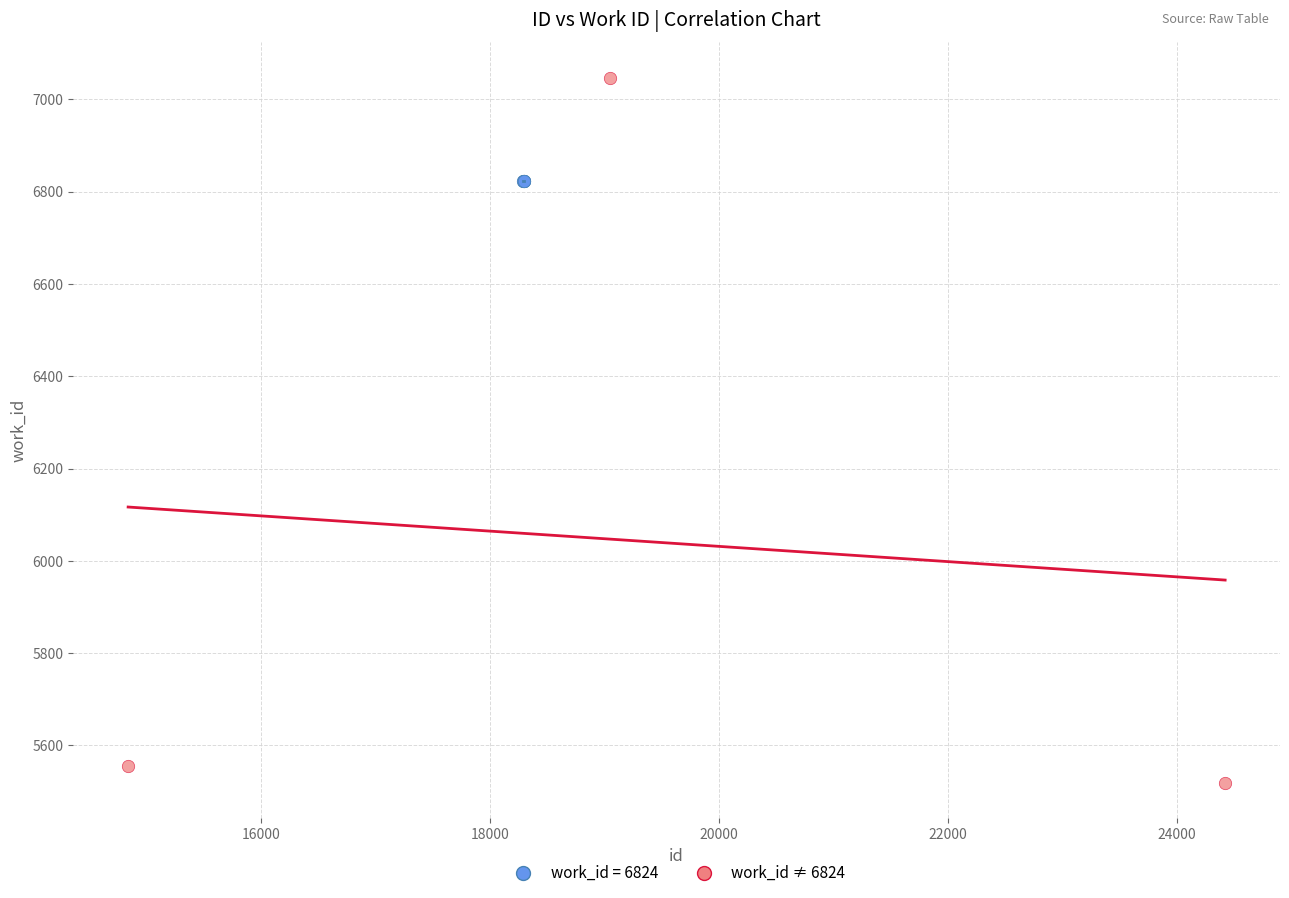

Which series reaches the minimum Y coordinate?

work_id ≠ 6824